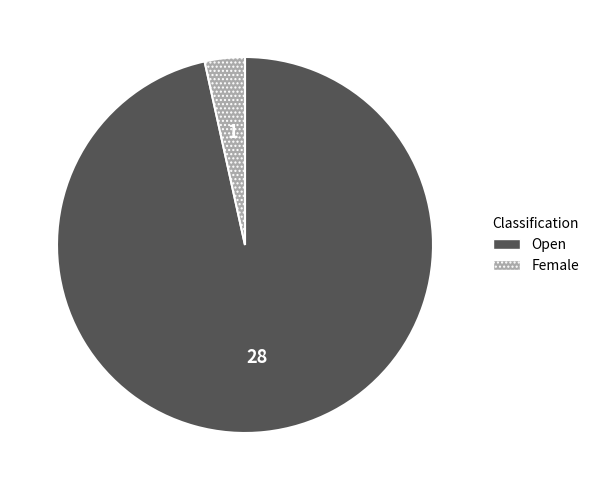

Is there a majority slice in this chart?

Yes